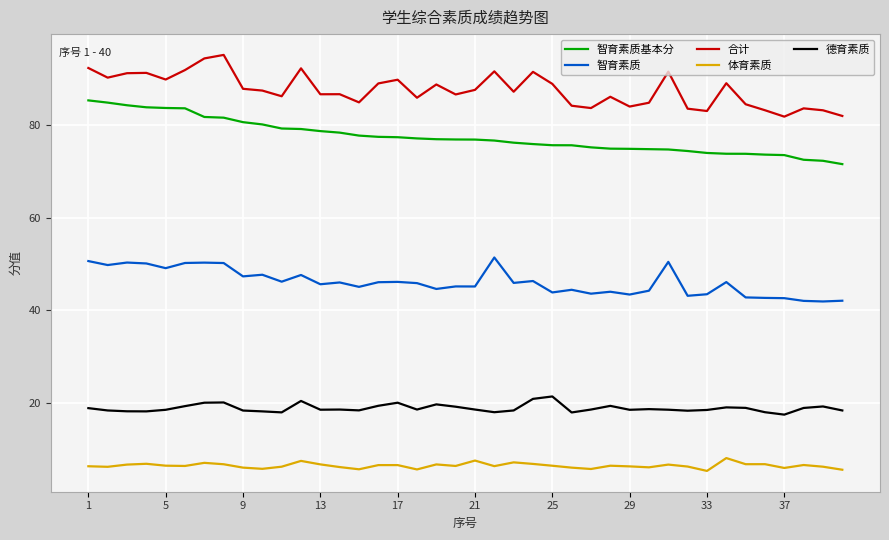

What is the difference between the maximum and minimum values in the 智育素质 series?

9.5